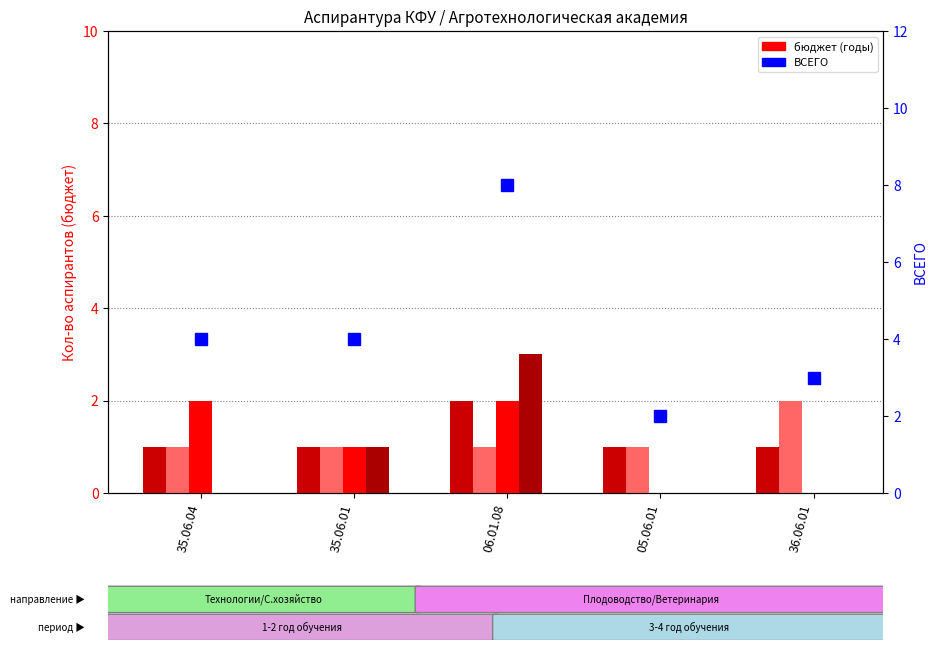

Which category has the lowest value across all series?

05.06.01